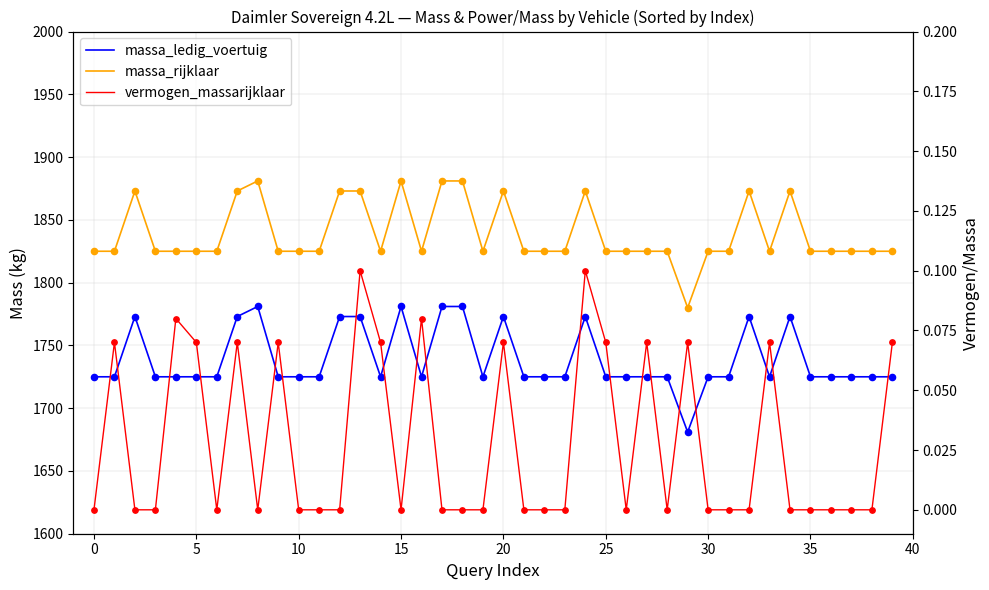

What is the total value across all series at 12?

3646.0